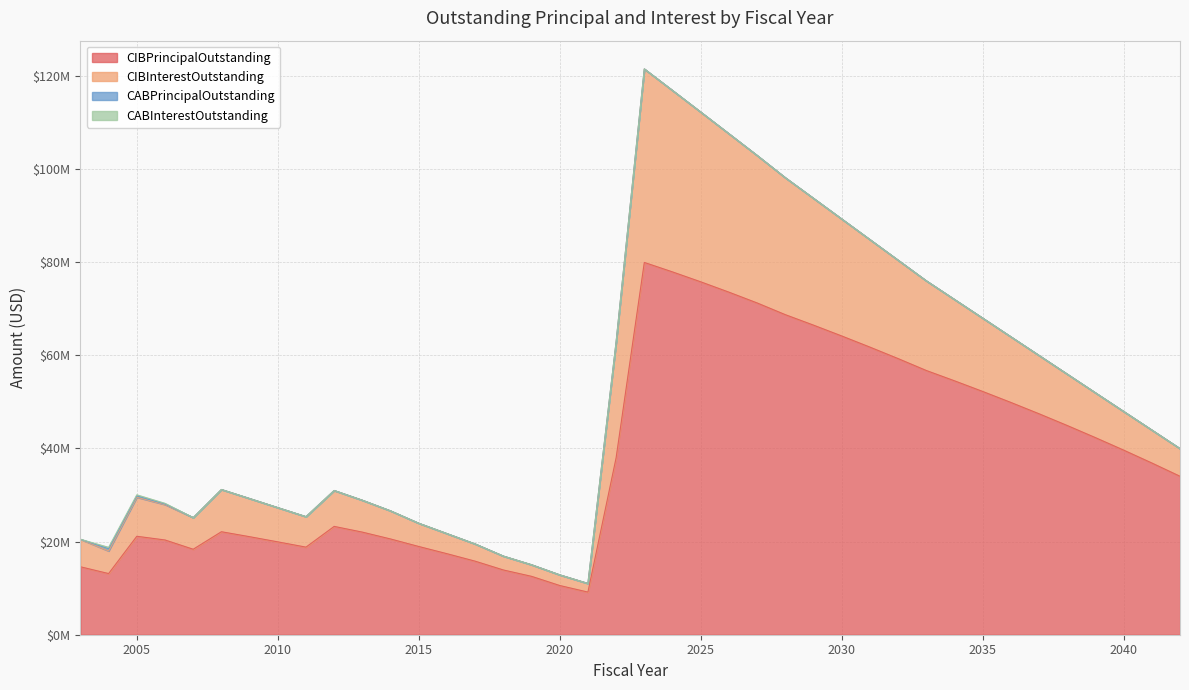

List the series in order of their peak value, lowest first.

CABInterestOutstanding, CABPrincipalOutstanding, CIBInterestOutstanding, CIBPrincipalOutstanding